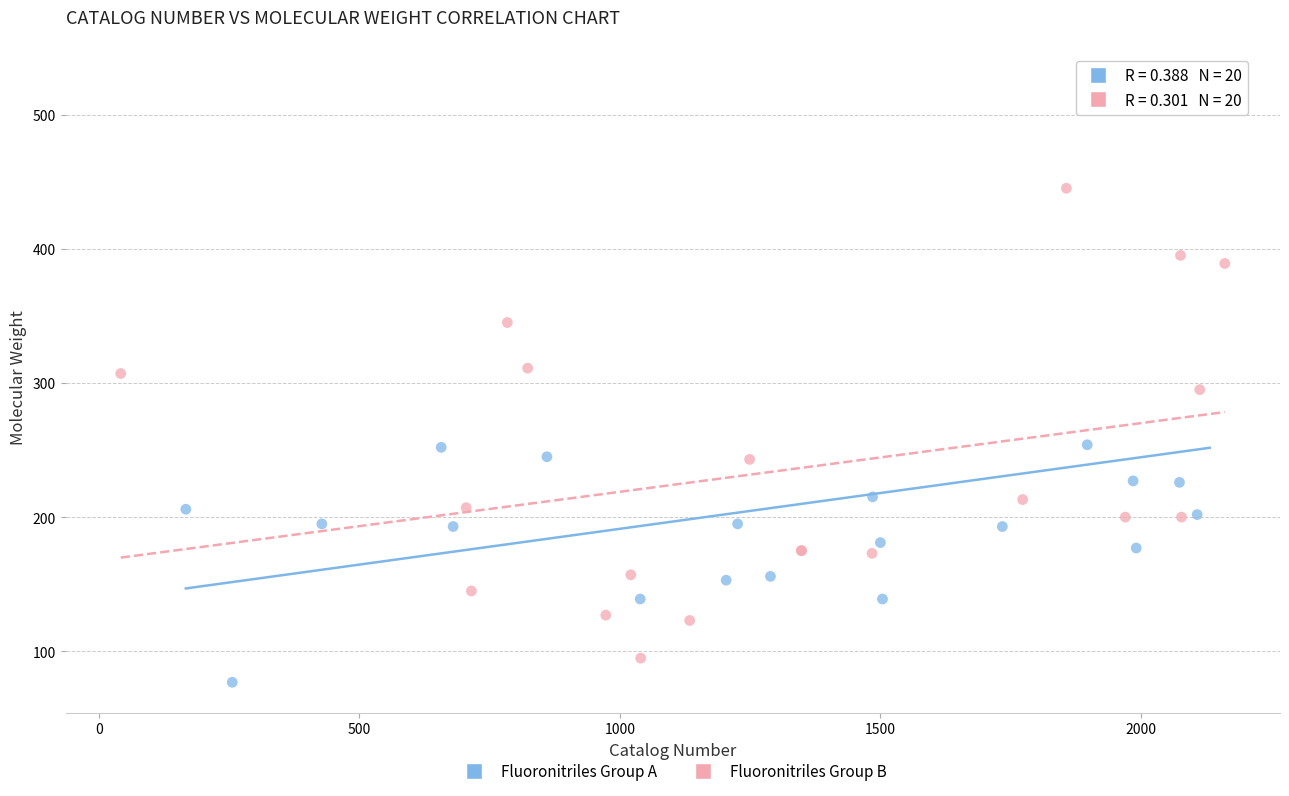

Which series has the widest spread of Y values?

Fluoronitriles Group A